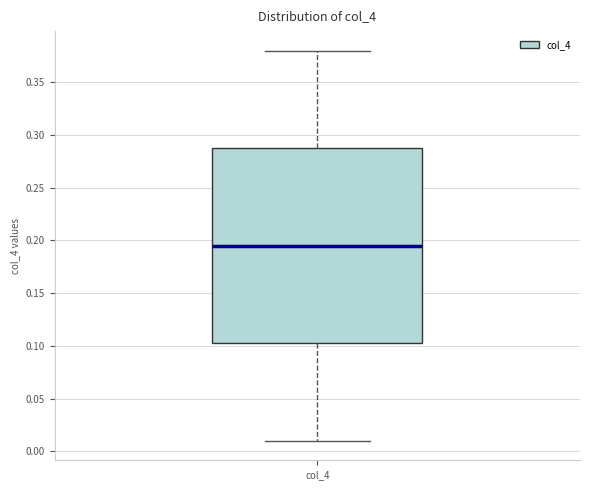

Transcribe this box plot: give where the median line is, the range the box spans, and where the two whiskers end, as read against the y-axis. The values are not printed on the chart, so give them approximately, as read against the axis.

median 0.195, box 0.105 to 0.290, whiskers 0.010 to 0.380